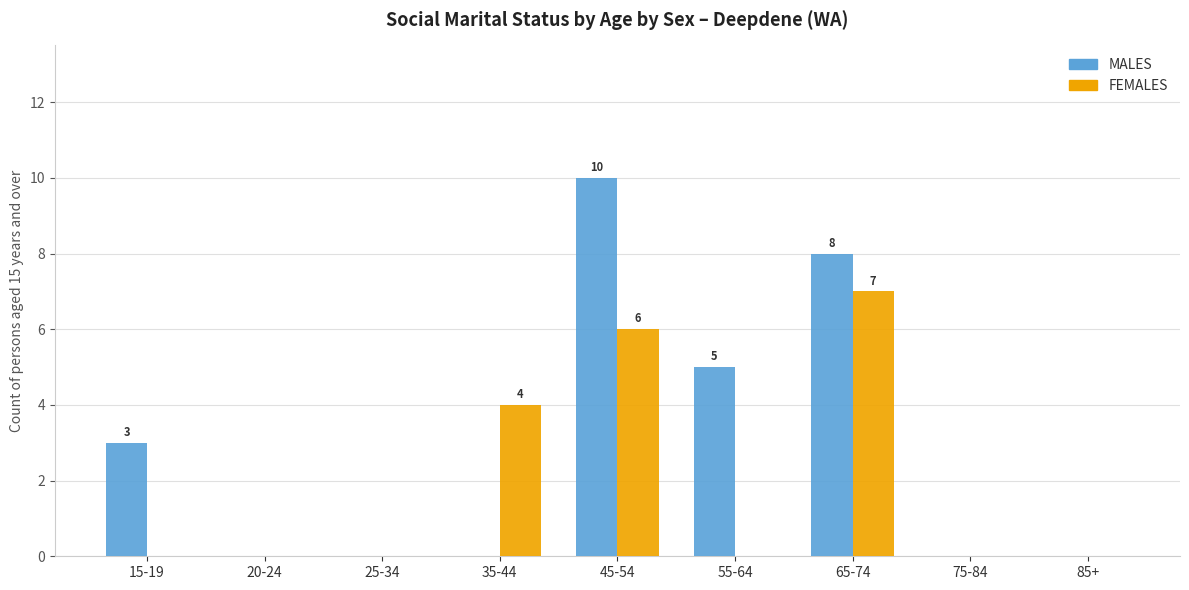

At which category is the sum across all series the highest?

45-54